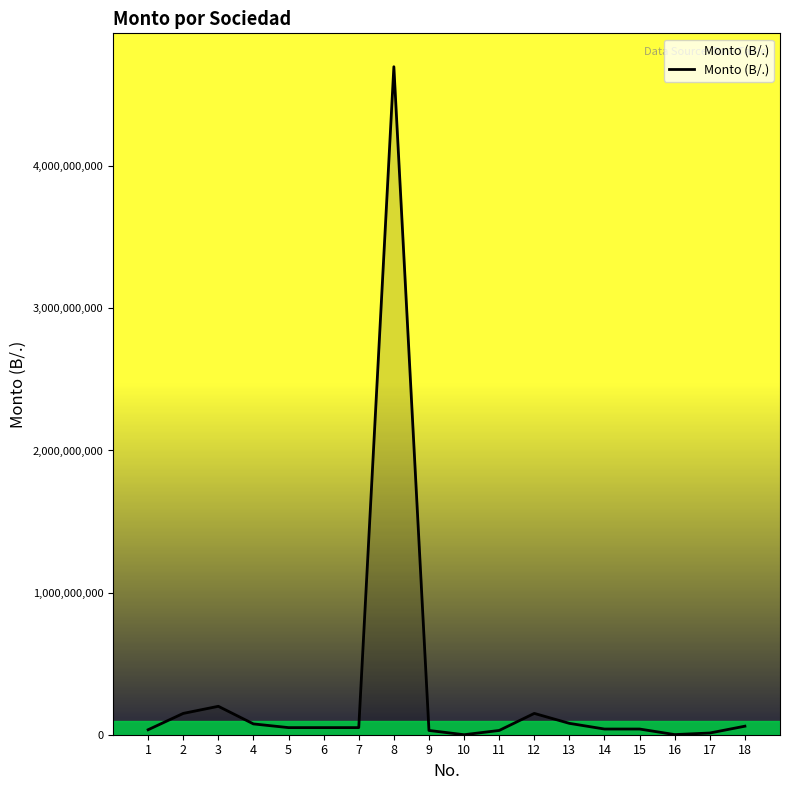

At which category does the data reach its first local peak?

3